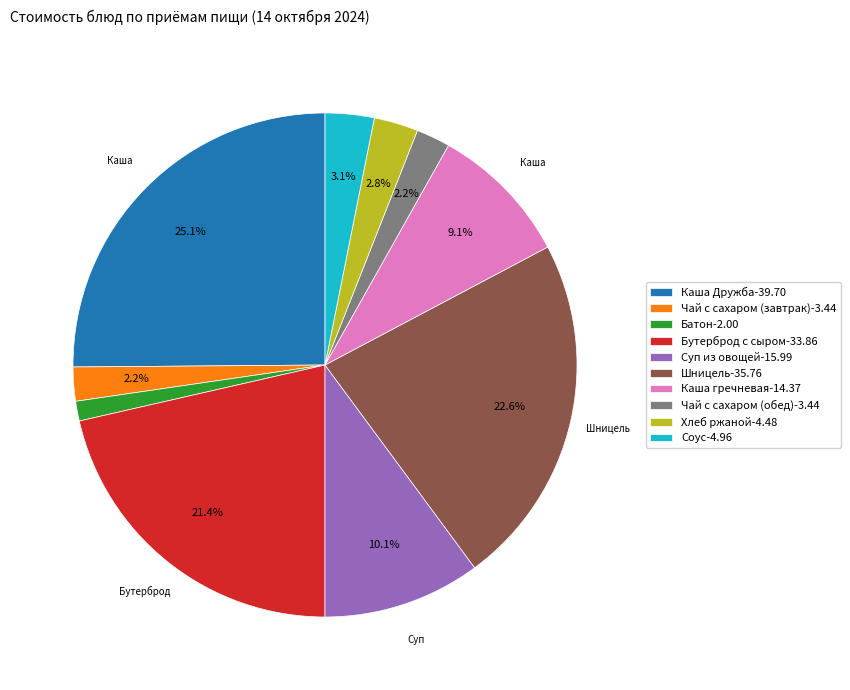

Which has a higher value, Соус-4.96 or Шницель-35.76?

Шницель-35.76